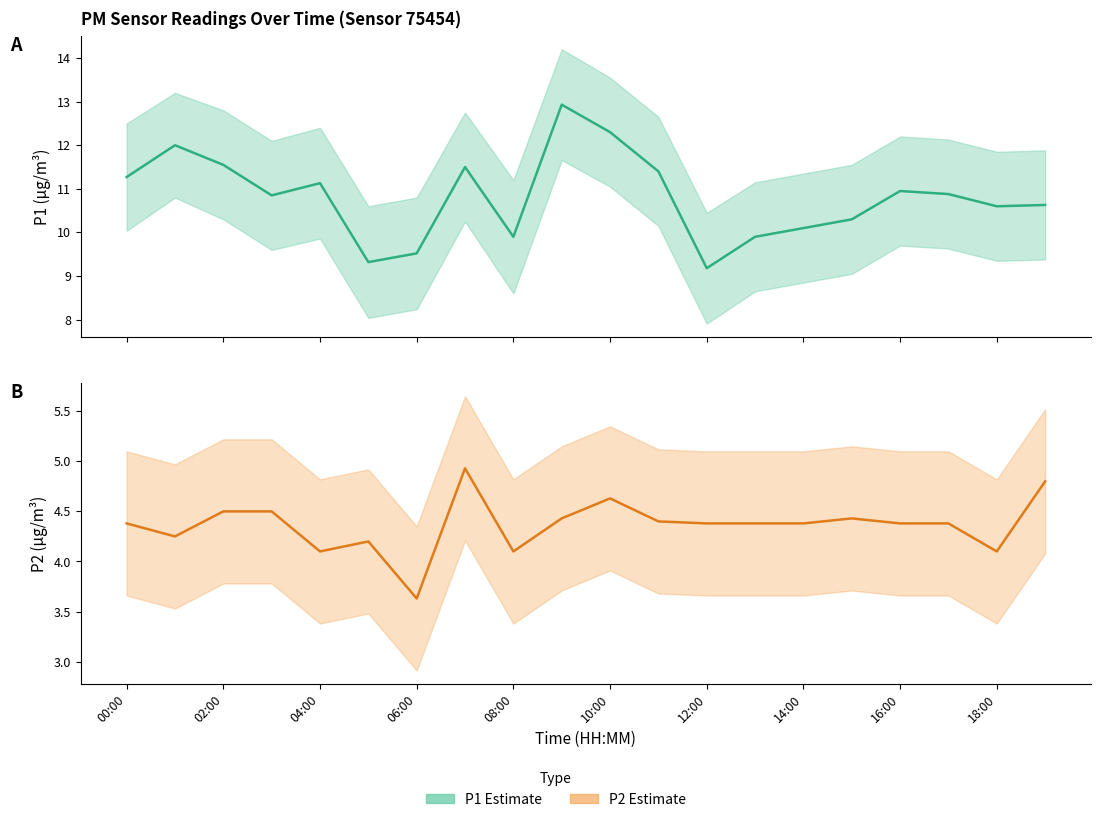

How many data points does each series have?

20